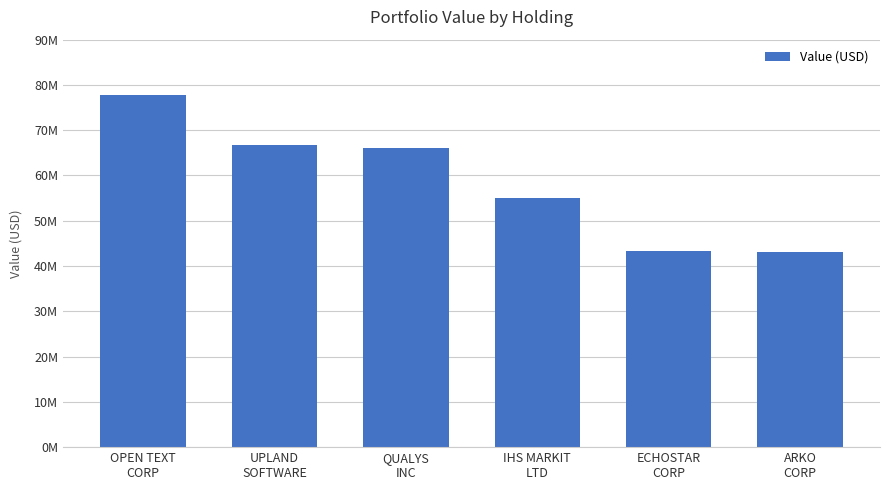

What is the value of the 6th bar from the left?

43163000